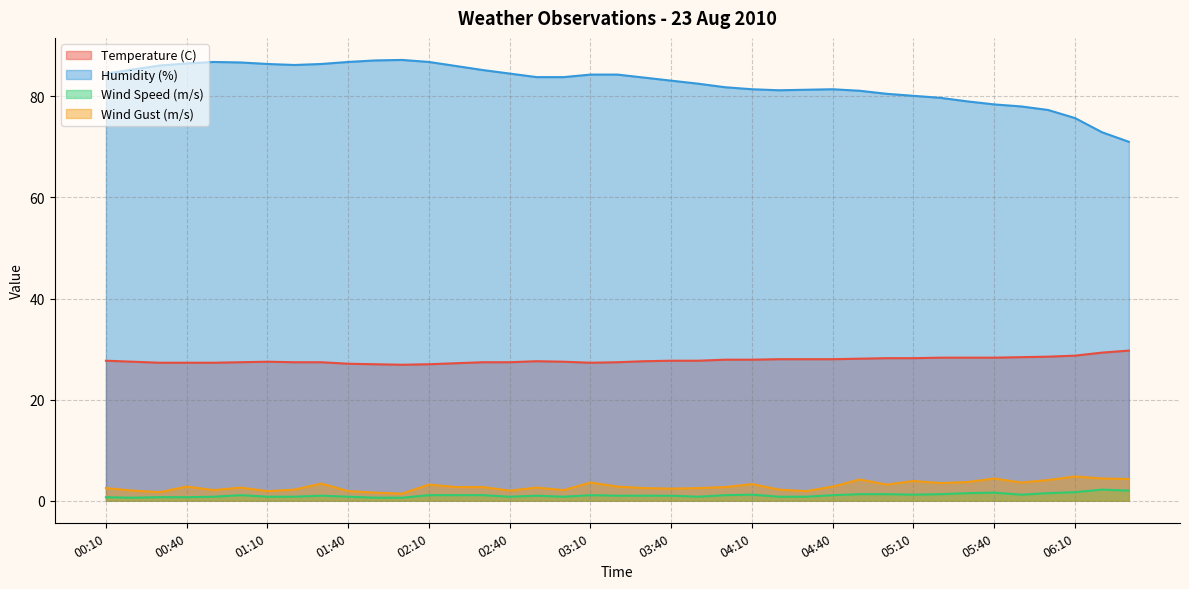

What is the label of the 39th point from the right?

00:10